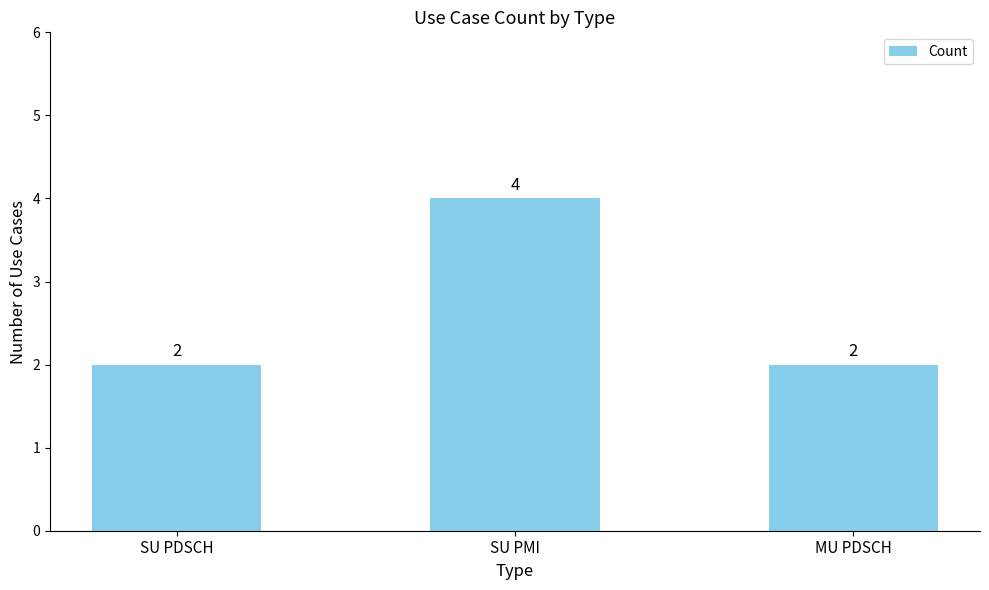

Which category has the highest value across all series?

SU PMI